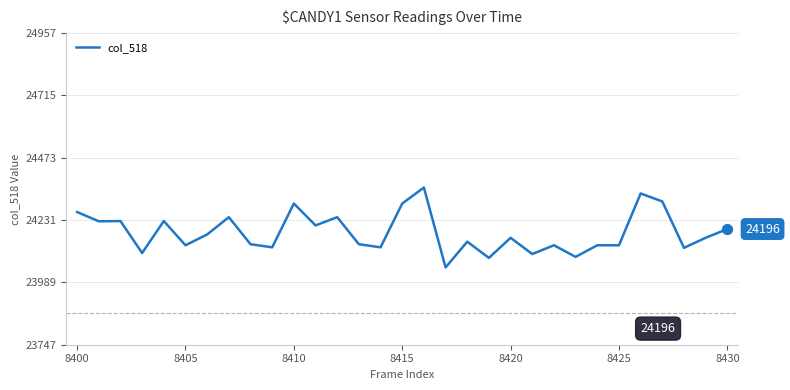

What is the smallest value displayed?

24047